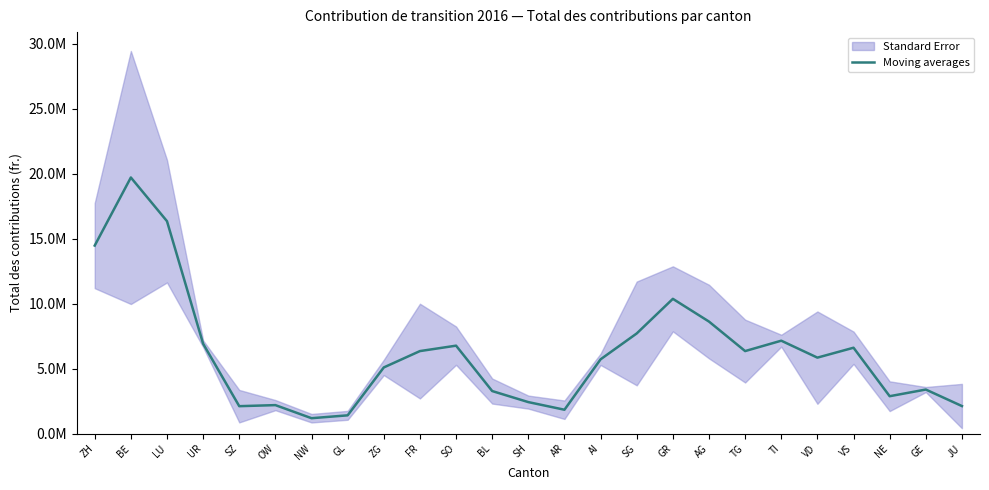

Rank the categories by value from highest to lowest.

BE, LU, ZH, GR, AG, SG, TI, UR, SO, VS, TG, FR, VD, AI, ZG, GE, BL, NE, SH, OW, JU, SZ, AR, GL, NW